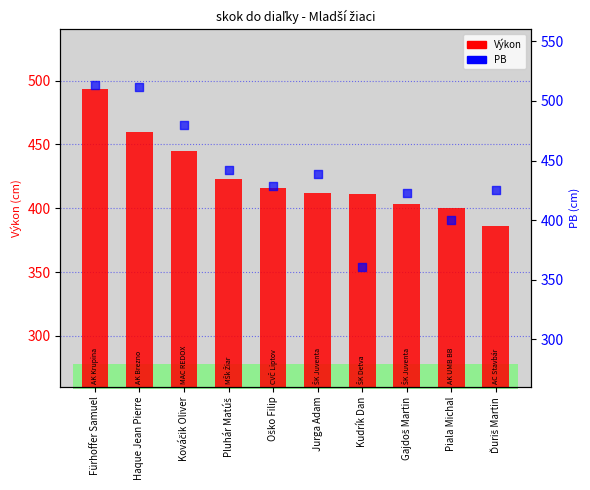

What are all the series names shown in the legend?

Výkon, PB